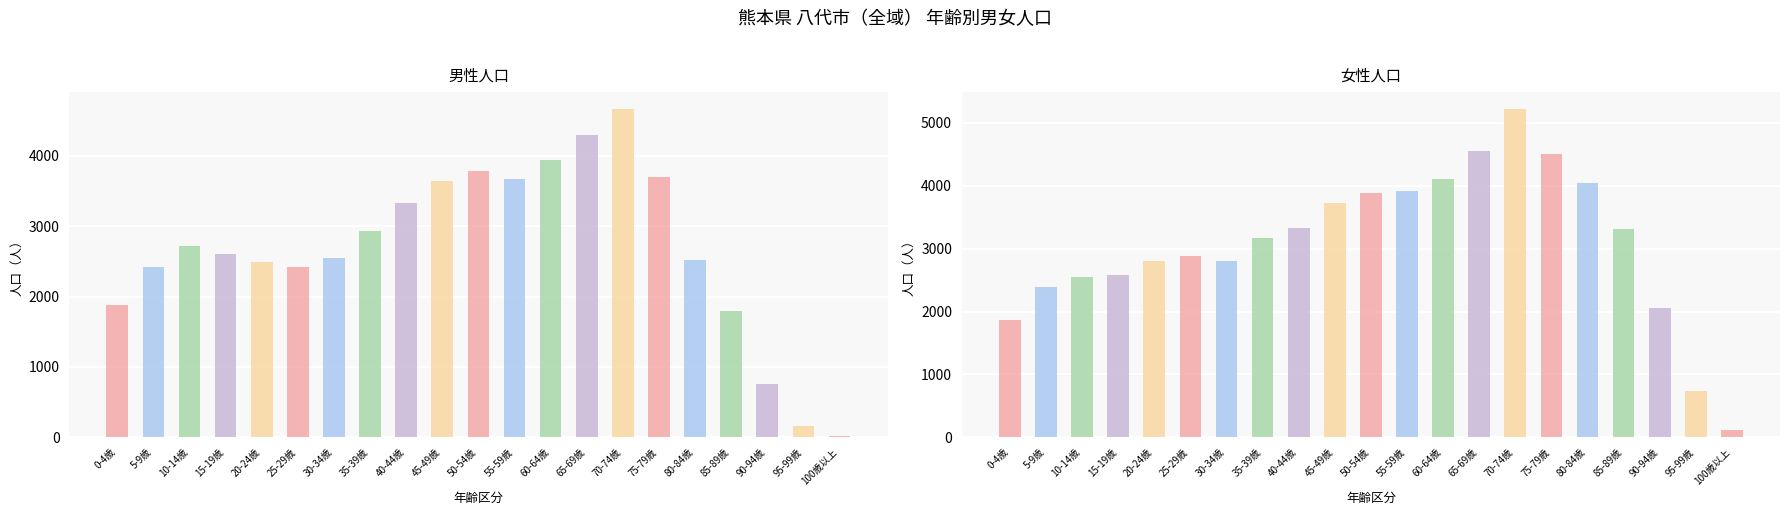

Is it true that 男 equals 1304 at 25-29歳?

False